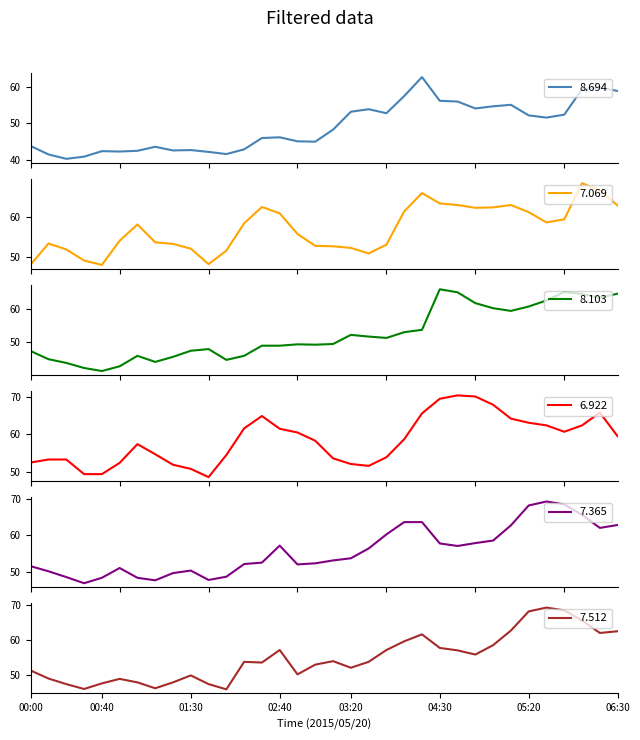

The 7.069 series shows 98.1 at 27. True or false?

False